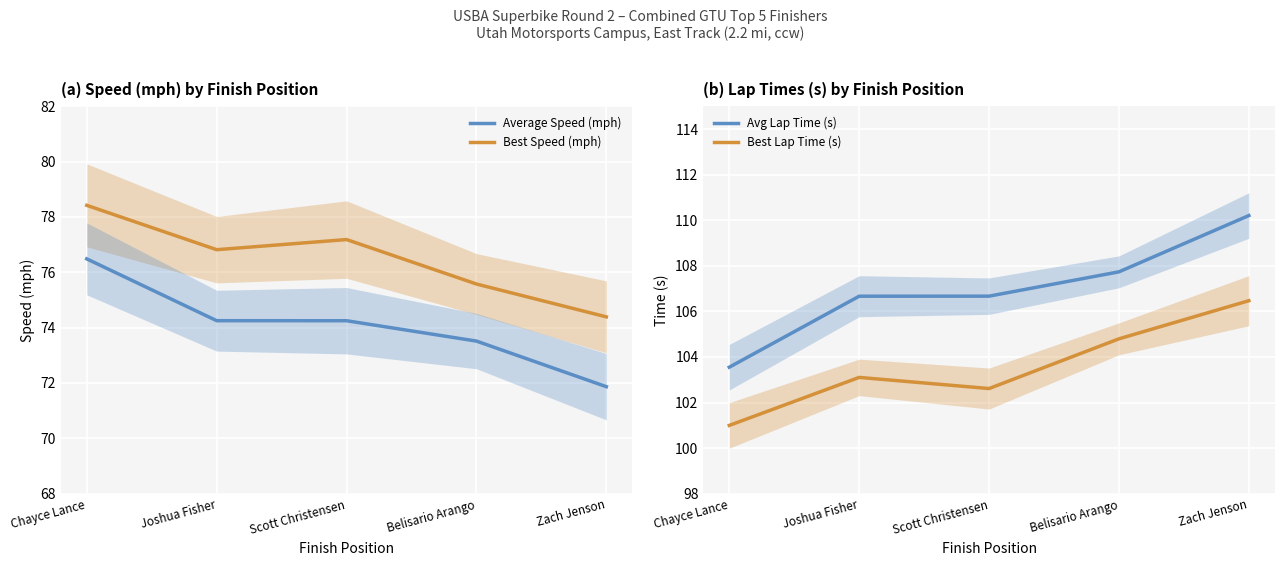

At Joshua Fisher, list the series in order from smallest to largest.

Average Speed (mph), Best Speed (mph), Best Lap Time (s), Avg Lap Time (s)